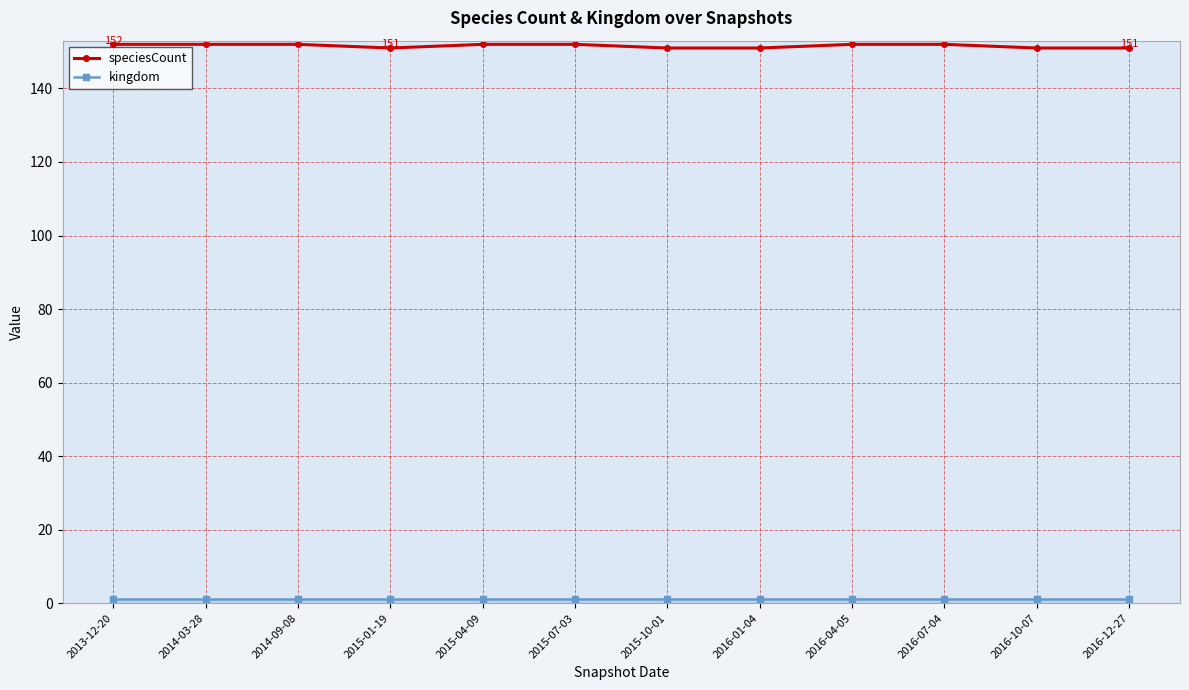

What is the greatest value displayed?

152